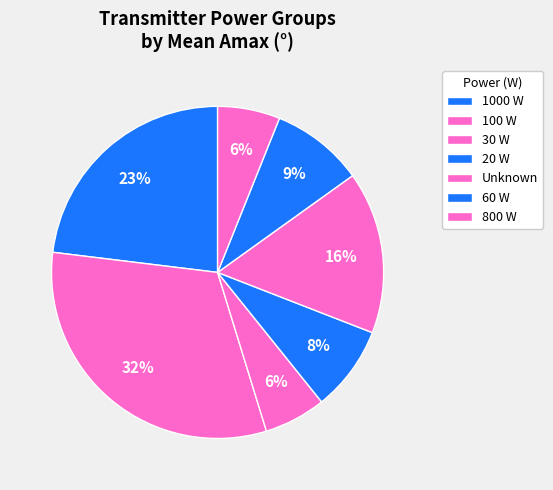

Which category has the biggest portion of the pie?

100